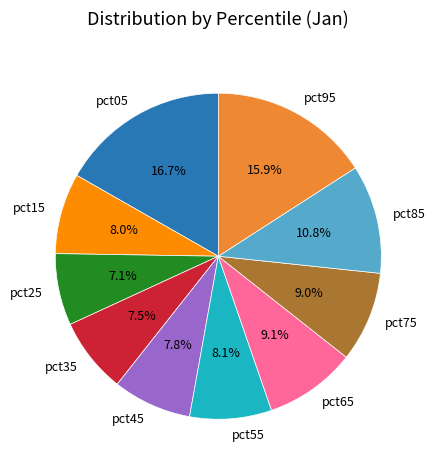

To the nearest percent, what percentage of the pie is pct95?

16%